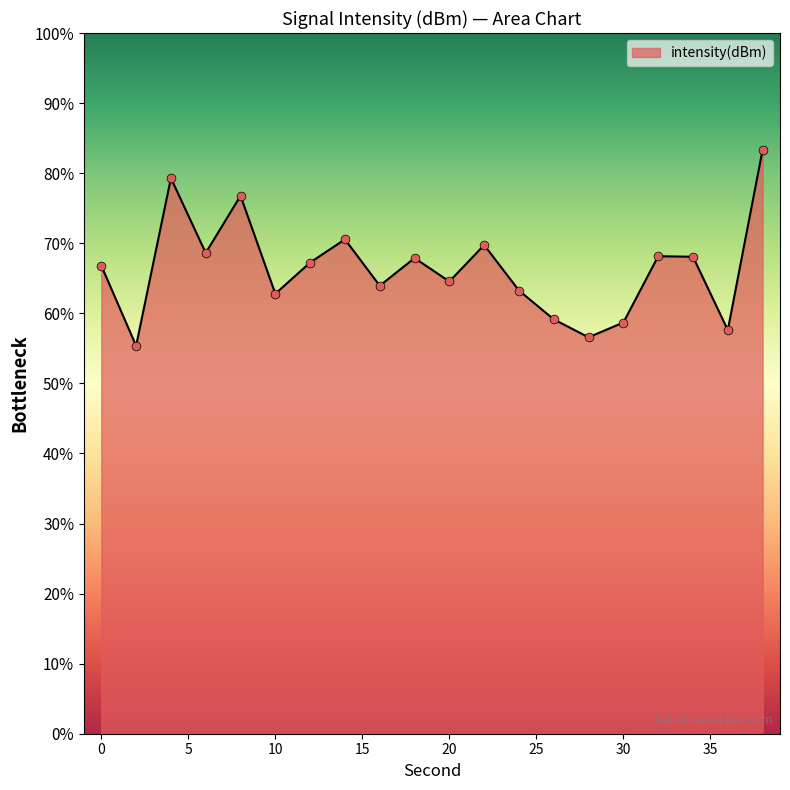

What is the greatest value displayed?

83.3